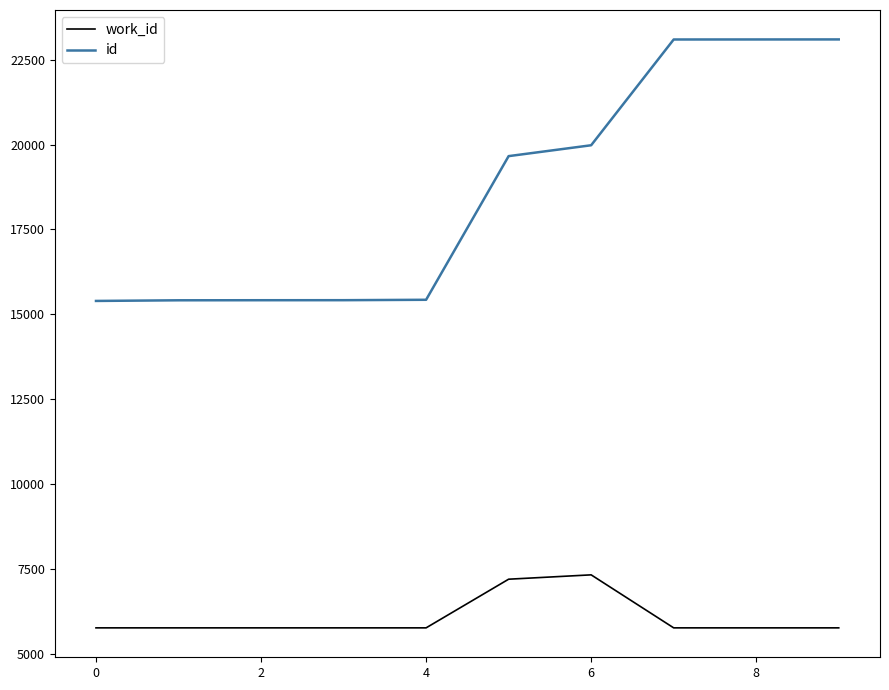

Which series has the widest spread of values?

id